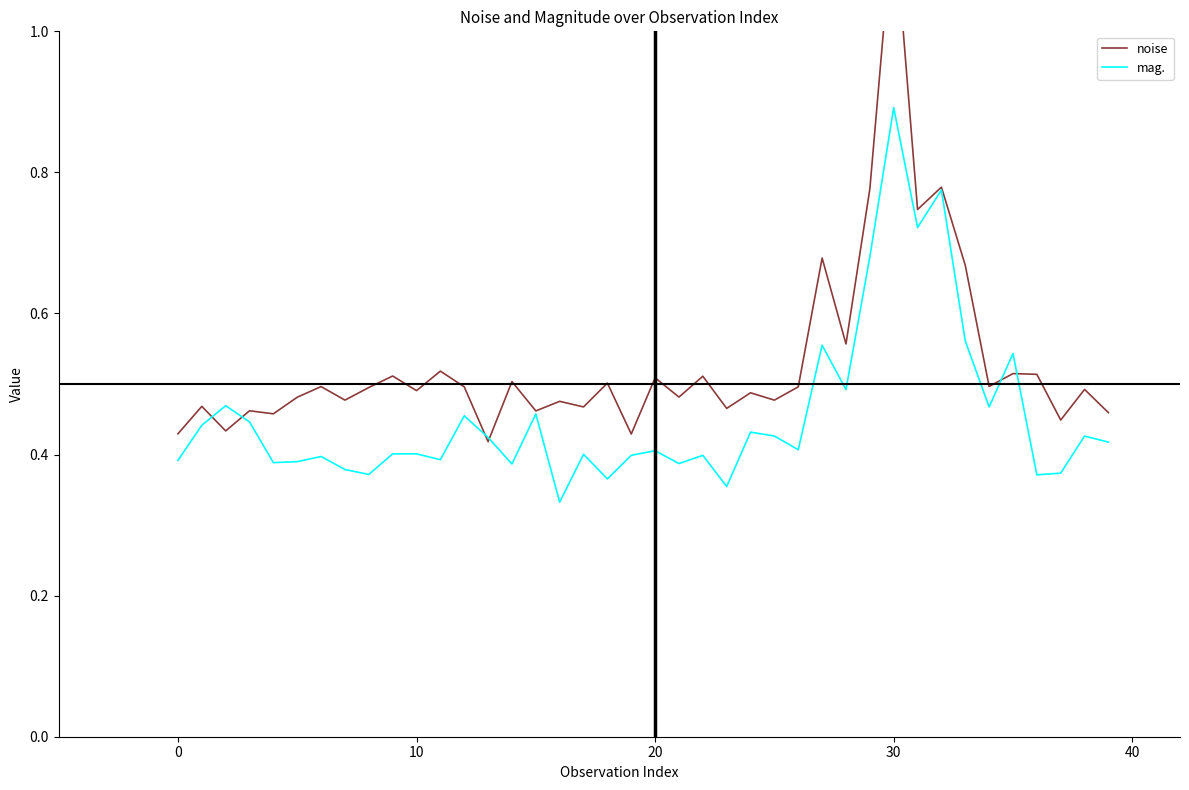

Reading left to right, list all the values displayed in this chart.

noise: 0.4	0.5	0.4	0.5	0.5	0.5	0.5	0.5	0.5	0.5	0.5	0.5	0.5	0.4	0.5	0.5	0.5	0.5	0.5	0.4	0.5	0.5	0.5	0.5	0.5	0.5	0.5	0.7	0.6	0.8	1.2	0.7	0.8	0.7	0.5	0.5	0.5	0.4	0.5	0.5
mag.: 0.4	0.4	0.5	0.4	0.4	0.4	0.4	0.4	0.4	0.4	0.4	0.4	0.5	0.4	0.4	0.5	0.3	0.4	0.4	0.4	0.4	0.4	0.4	0.4	0.4	0.4	0.4	0.6	0.5	0.7	0.9	0.7	0.8	0.6	0.5	0.5	0.4	0.4	0.4	0.4